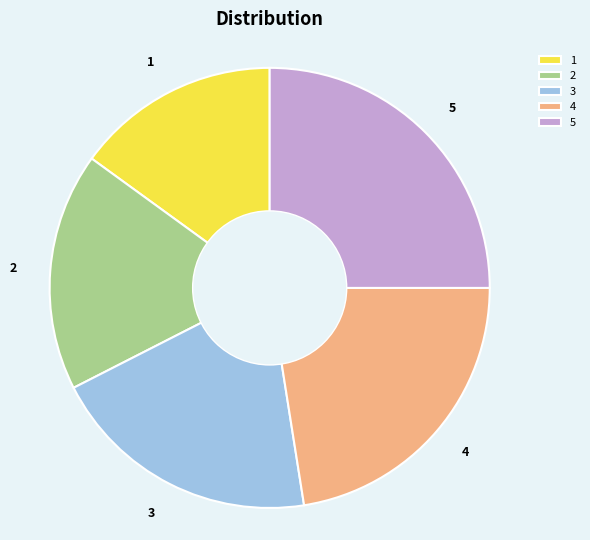

Is 1 the majority of the pie?

No